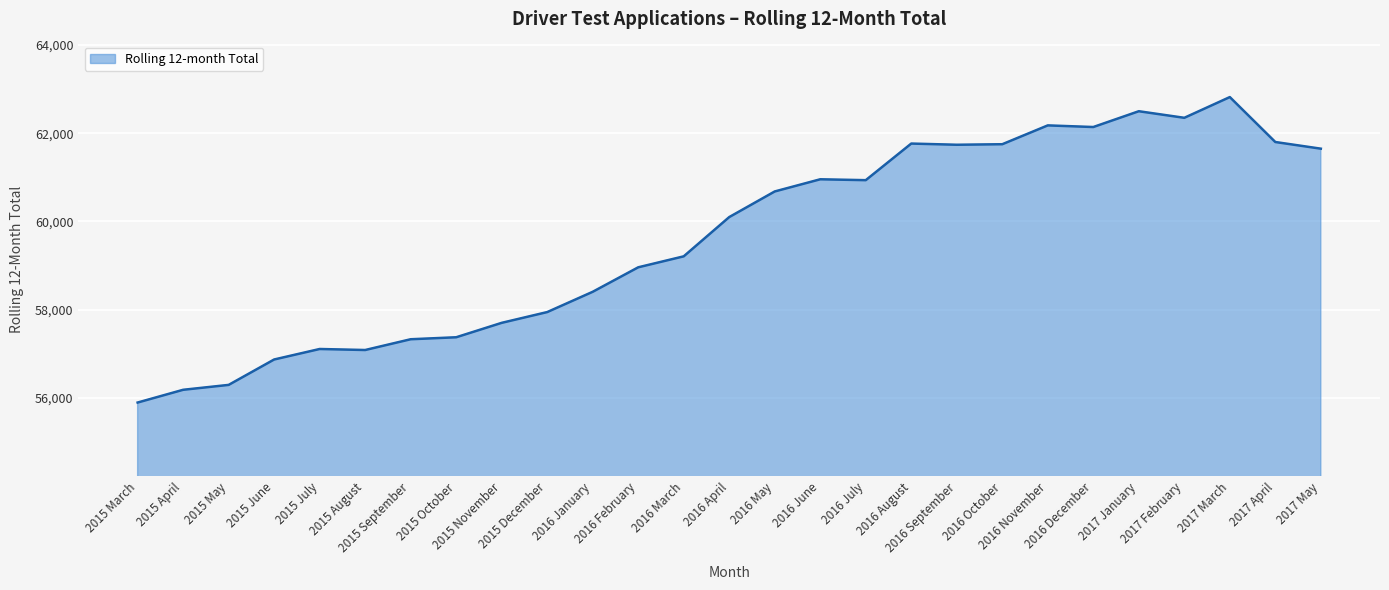

The chart shows a value of 21536 at 2016 April. True or false?

False